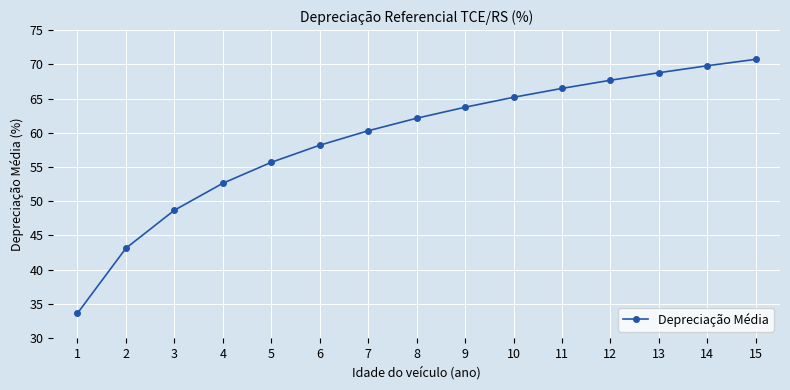

Reading left to right, extract all data points from this chart.

33.6	43.1	48.7	52.6	55.7	58.2	60.3	62.1	63.7	65.2	66.5	67.7	68.8	69.8	70.7